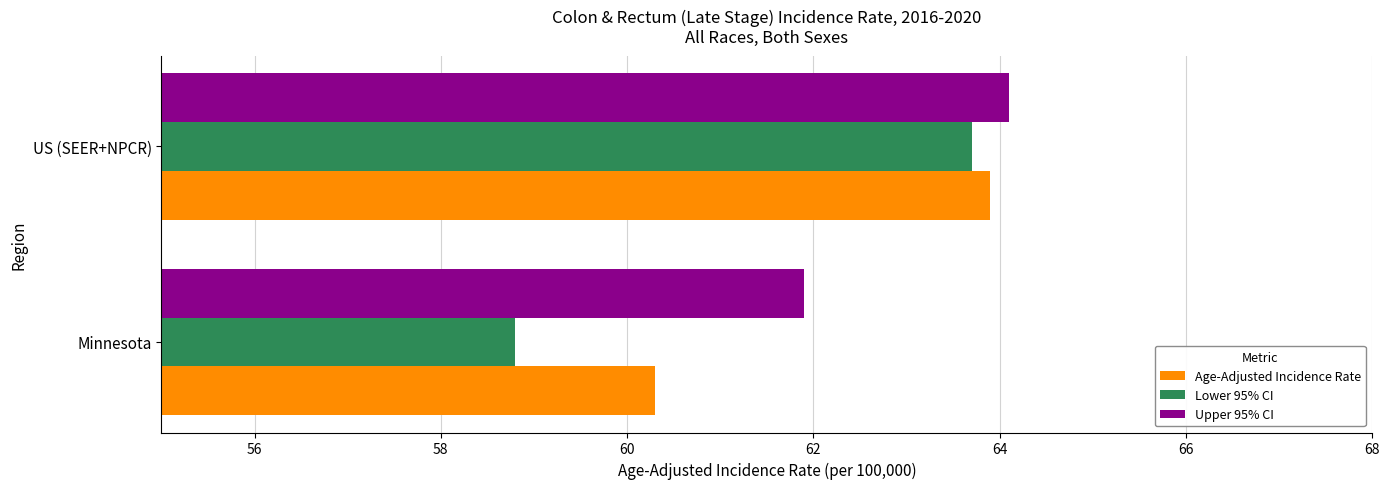

Read the Upper 95% CI value at US (SEER+NPCR).

64.1